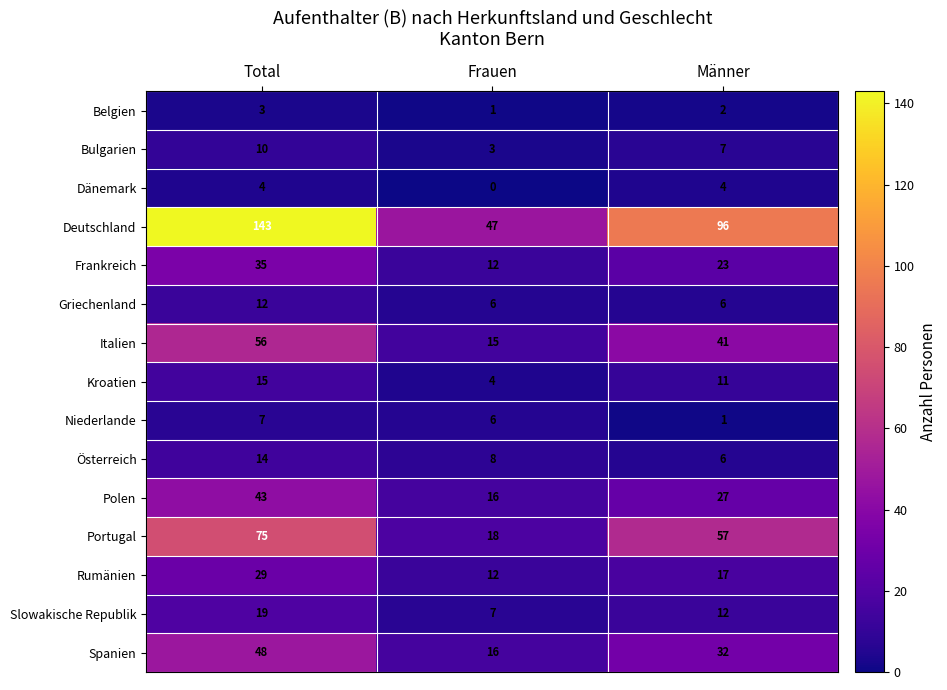

At which label does Slowakische Republik reach its minimum?

Frauen